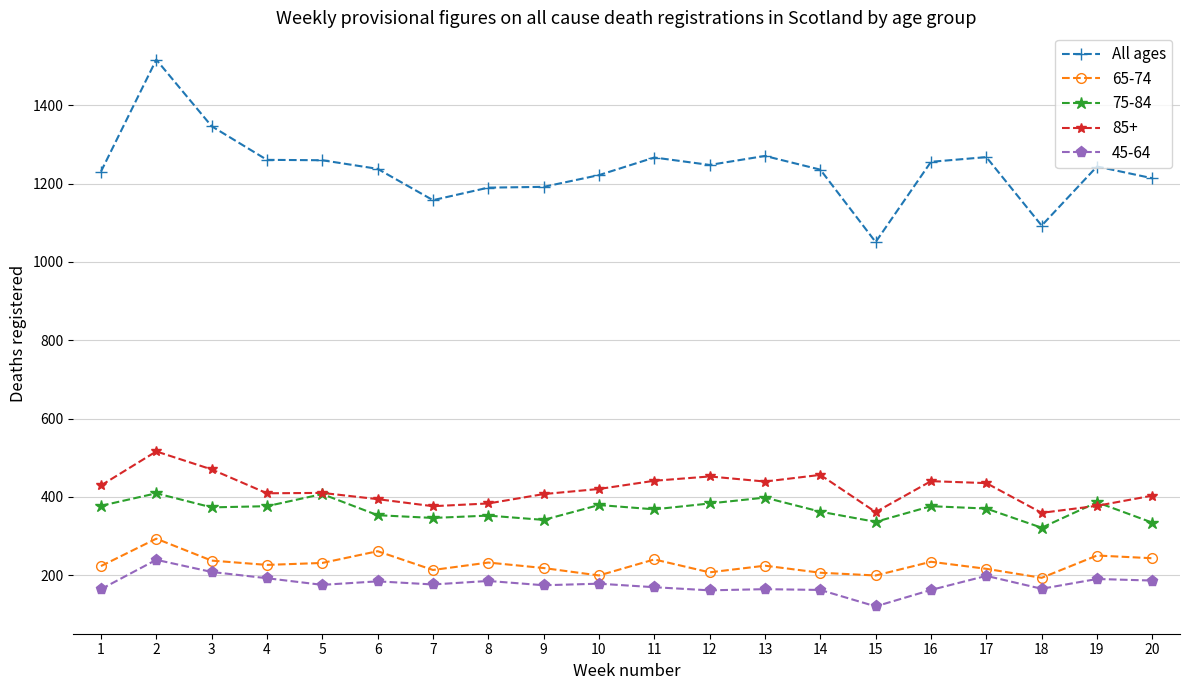

The value of All ages at 7 is 1589. True or false?

False